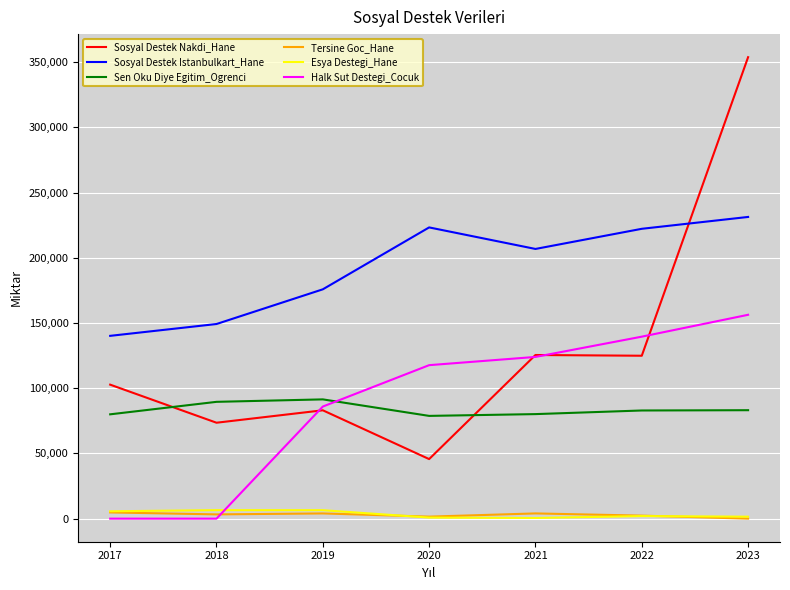

What is the sum of the Sen Oku Diye Egitim_Ogrenci values at 2021 and 2020?

158963